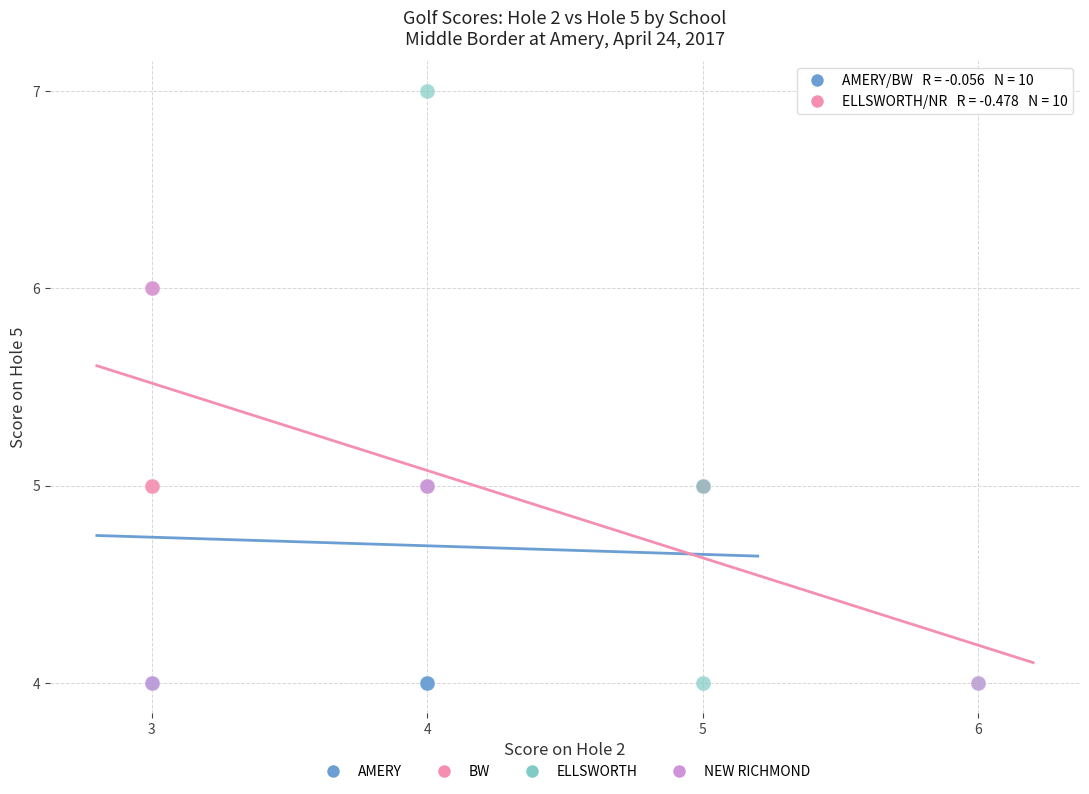

Which series has the largest Y range (max minus min)?

ELLSWORTH